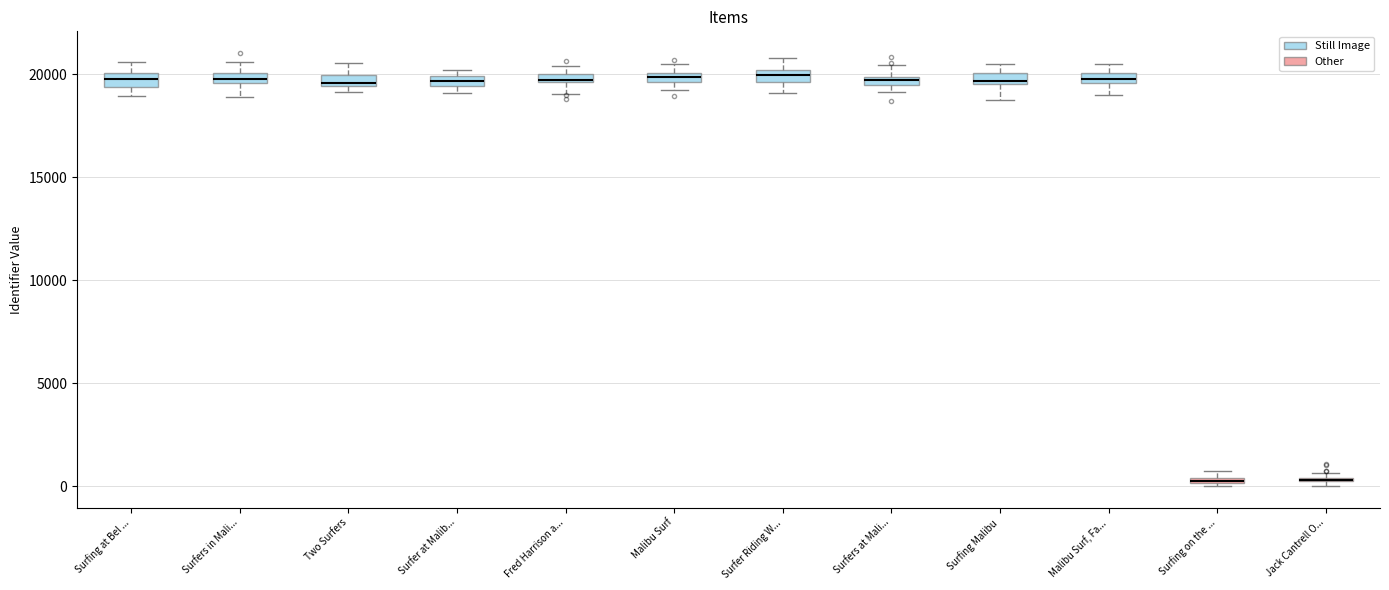

Where does the upper whisker of the box for Surfers in Mali... end on the y-axis? The values are not printed on the chart, so give them approximately, as read against the axis.

20500